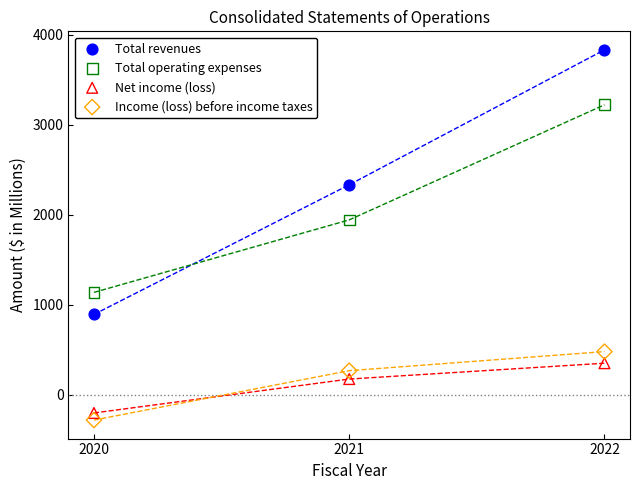

Which series reaches the maximum Y coordinate?

Total revenues